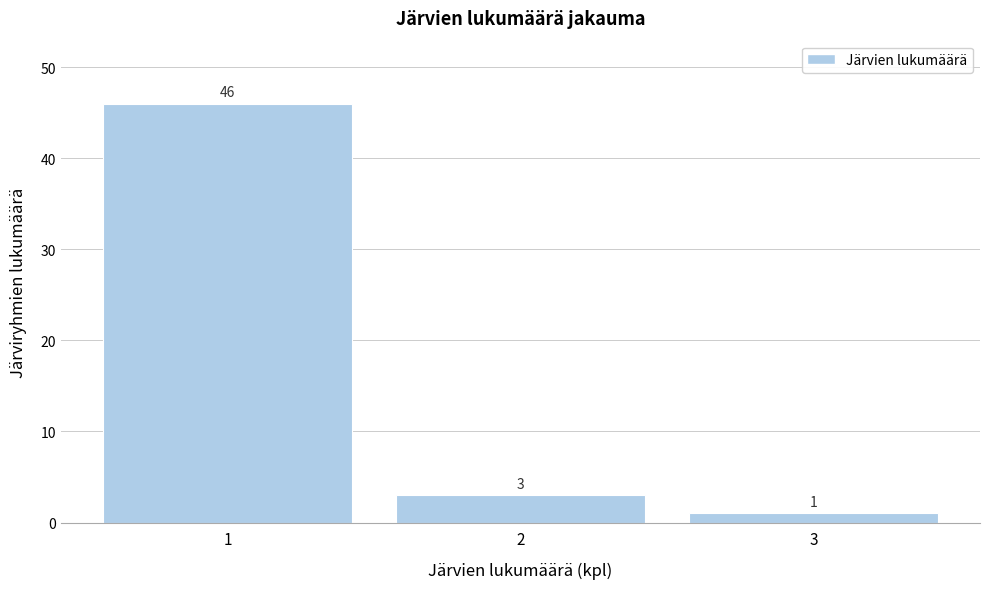

Reading left to right, list all the values displayed in this chart.

46	3	1